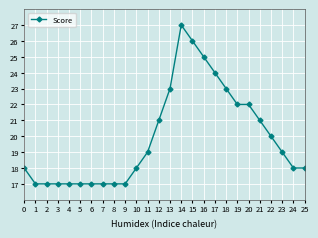

What is the sum of the values at 15 and 0?

44